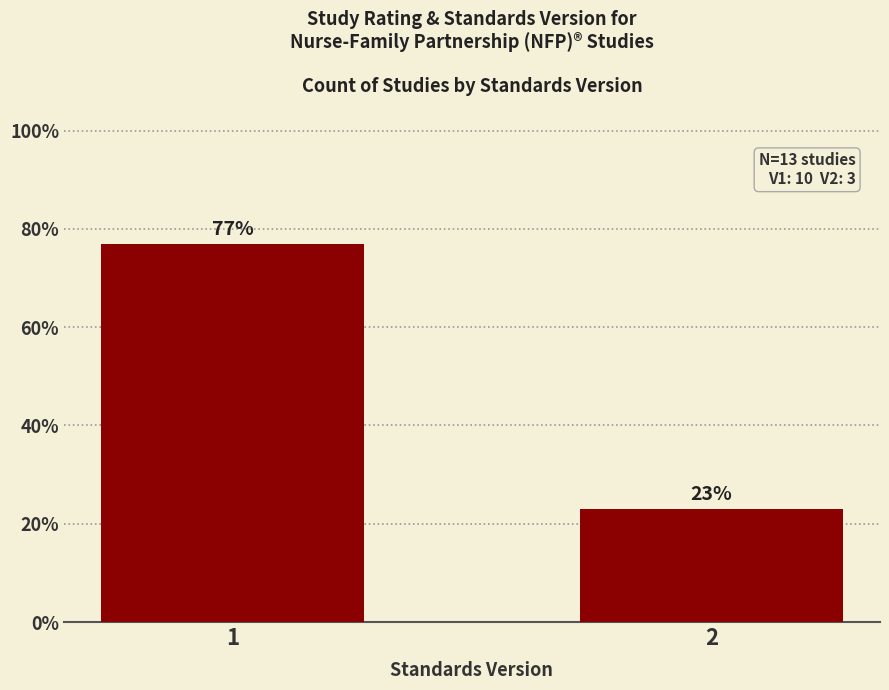

What is the maximum value shown in the chart?

76.9